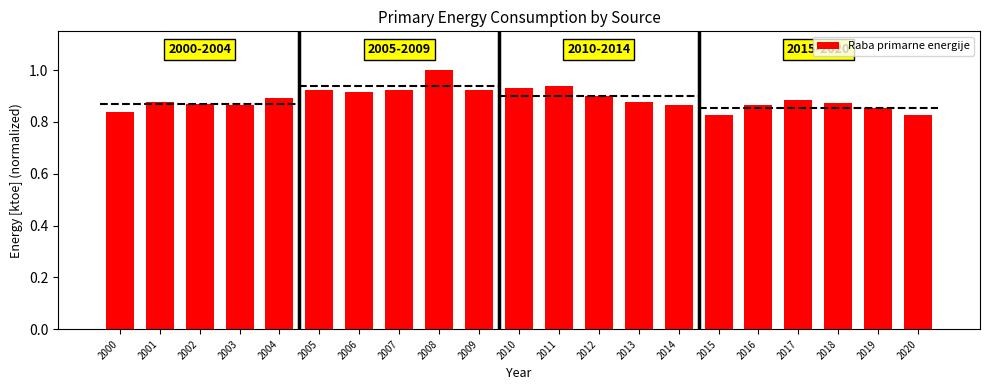

What is the difference between the second highest and second lowest values?

0.1